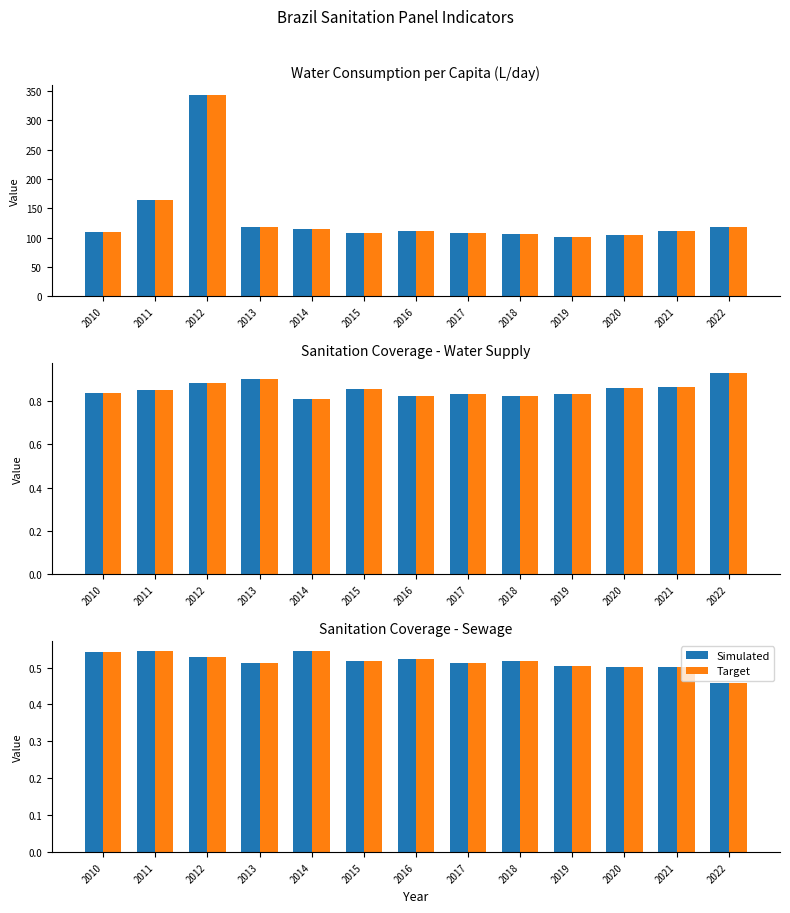

What is the average value of the Simulated series?

0.5